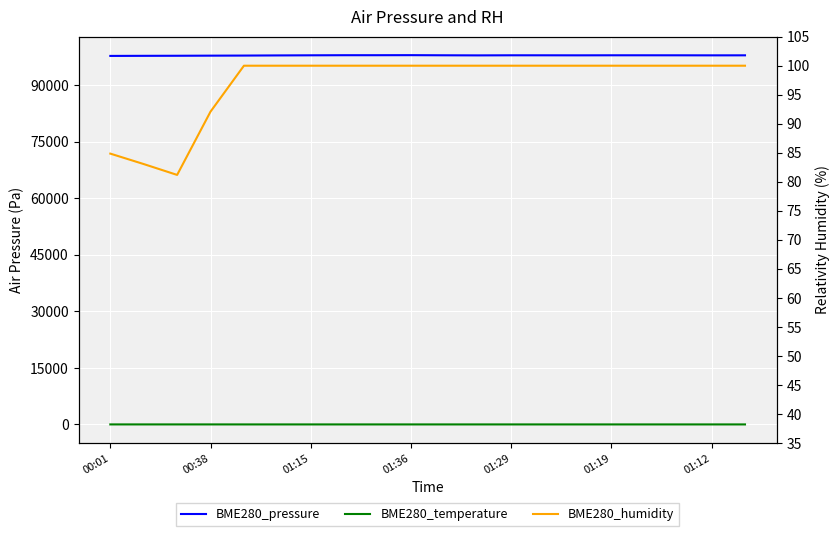

Reading right to left, what are all the values shown in this chart?

BME280_pressure: 97878.1	97870.3	97882.6	97886.2	97887.7	97874.6	97883.0	97886.1	97860.4	97886.1	97921.1	97908.8	97907.1	97882.6	97850.8	97811.7	97790.1	97761.4	97744.1	97720.7
BME280_temperature: 3.2	3.2	3.2	3.2	3.2	3.2	3.2	3.4	3.4	3.5	3.5	3.5	3.2	3.2	2.8	2.6	4.7	4.8	4.7	4.3
BME280_humidity: 100.0	100.0	100.0	100.0	100.0	100.0	100.0	100.0	100.0	100.0	100.0	100.0	100.0	100.0	100.0	100.0	92.1	81.2	83.0	84.8